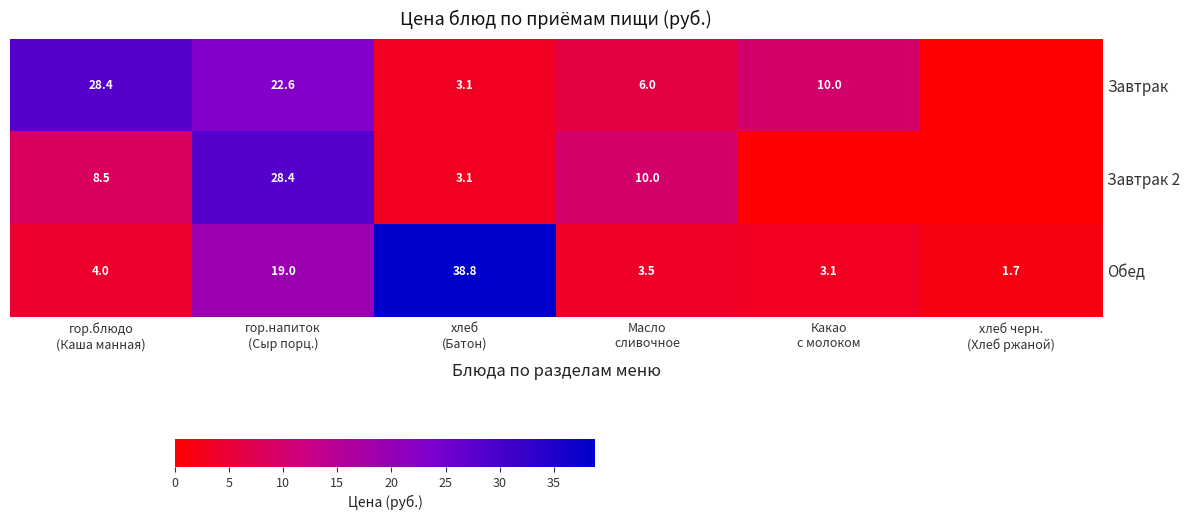

What is the average value of the Обед series?

11.7